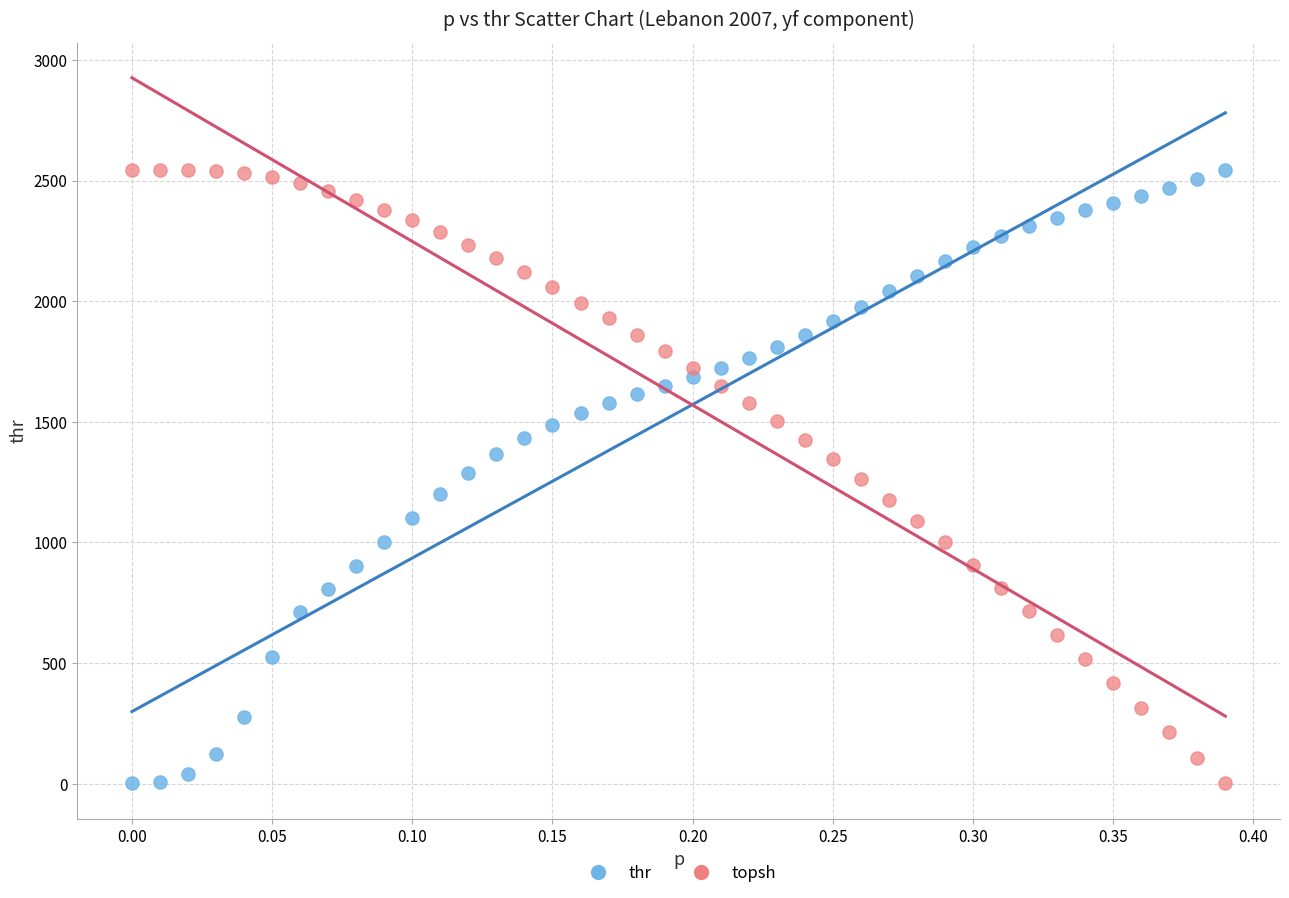

Across all data points, what is the range of X values (max minus min)?

0.4